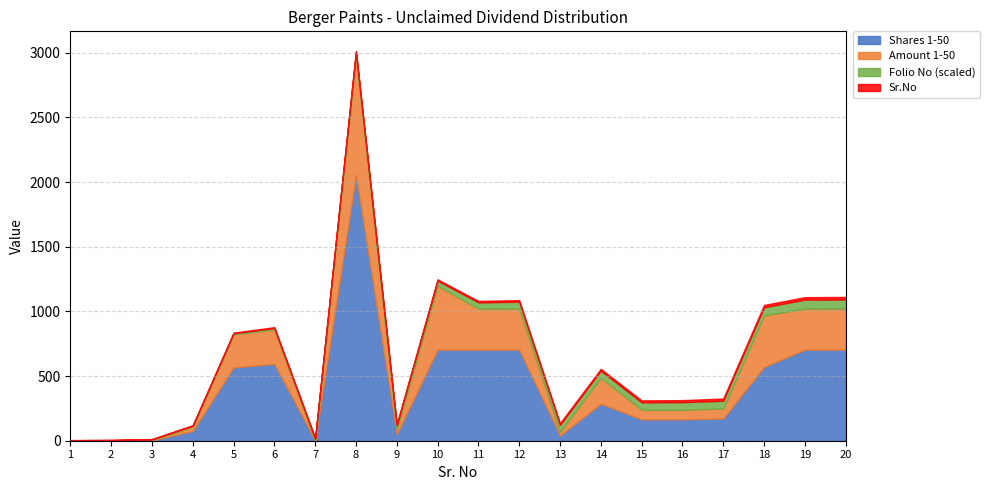

What is the difference between the highest and lowest values at 19?

685